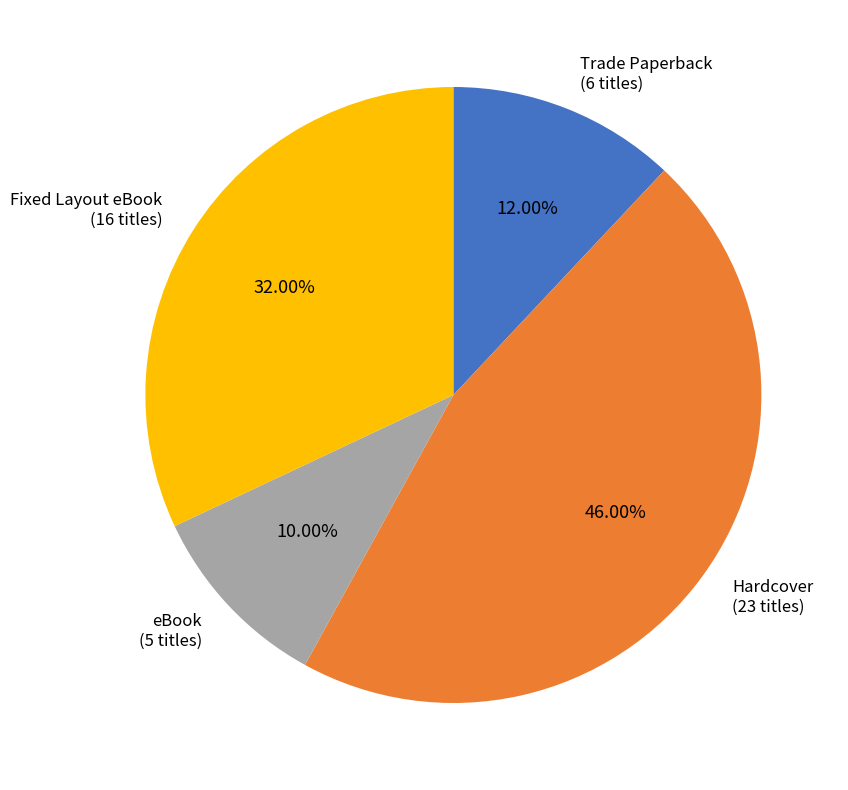

What is the largest slice in the pie chart?

Hardcover